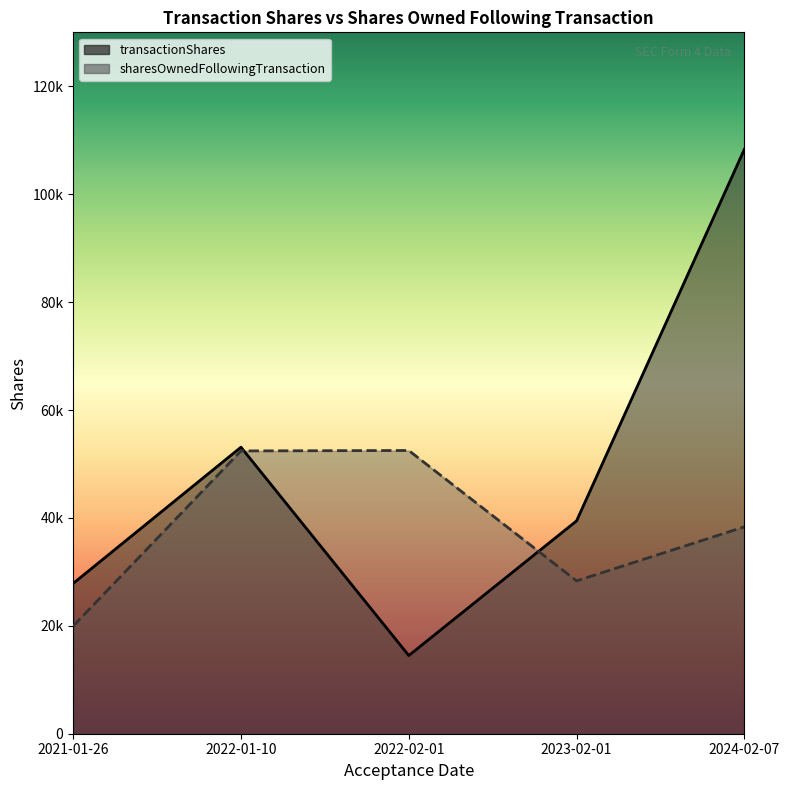

What is the total value across all series at 2022-01-10?

105524